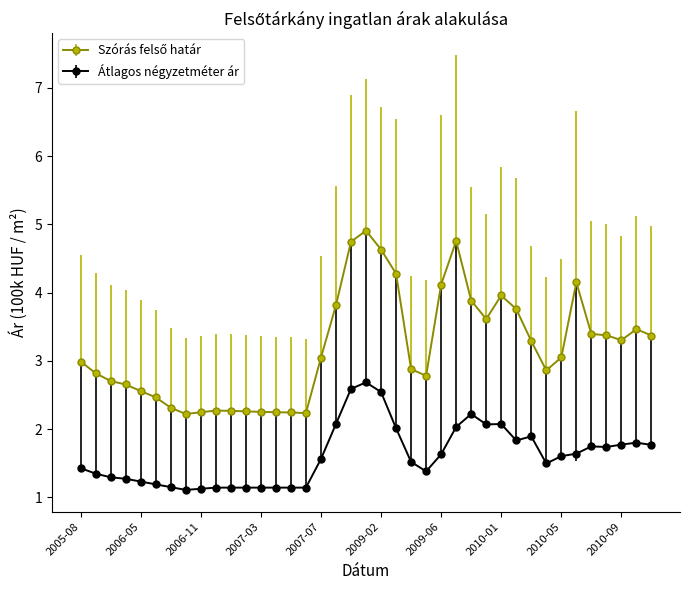

What is the difference between the second highest and minimum values in the Átlagos négyzetméter ár series?

1.5